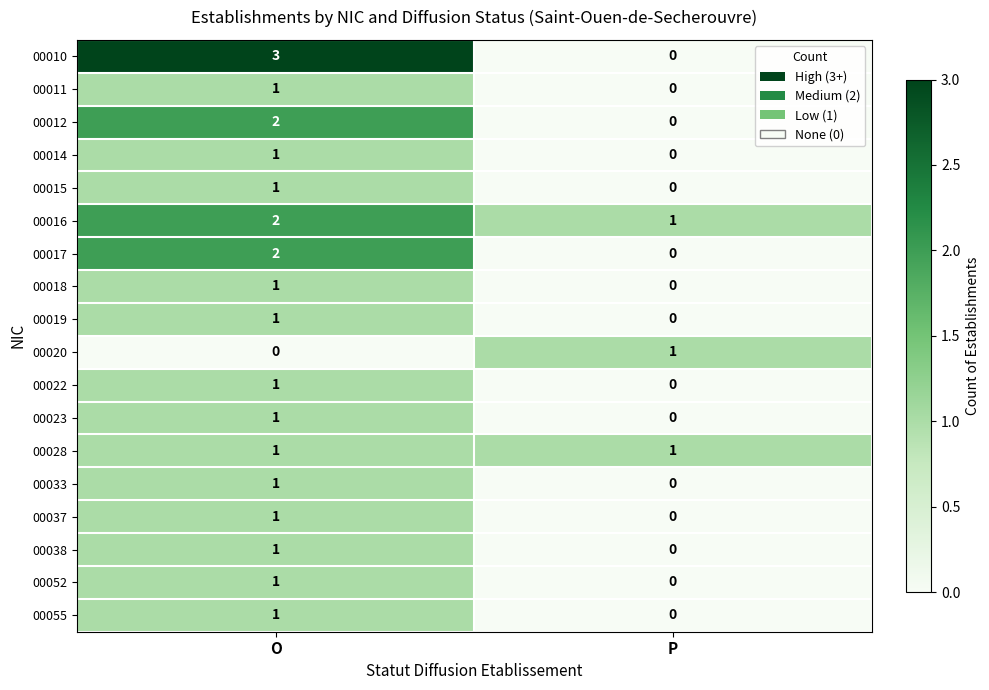

The value of 00037 at O is 2. True or false?

False